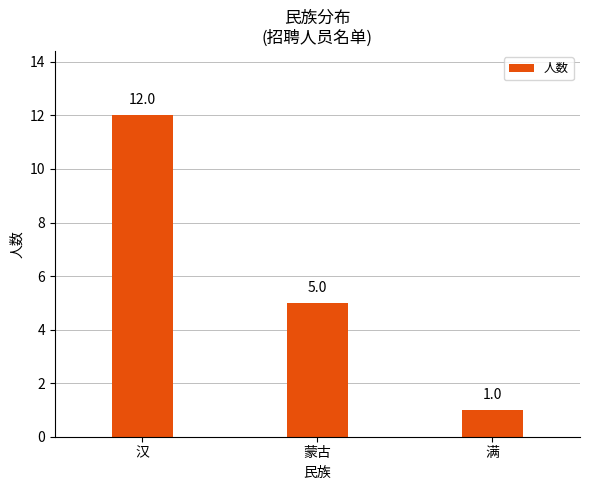

How many values are below 5?

1